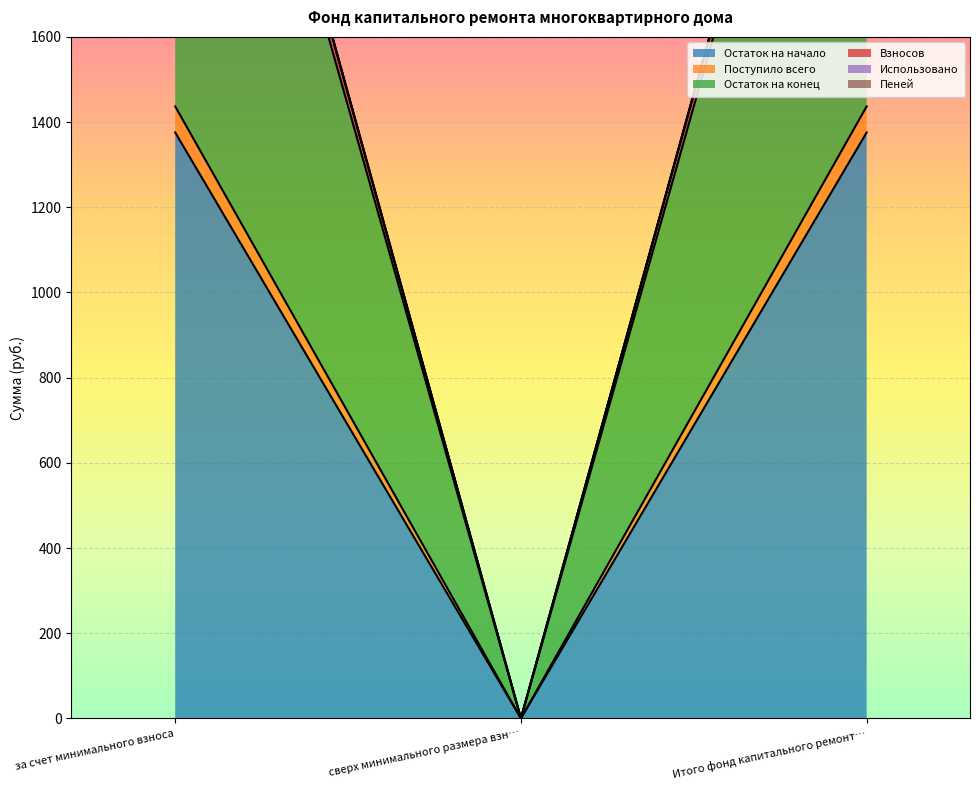

How many data points in Взносов are above 2934?

2